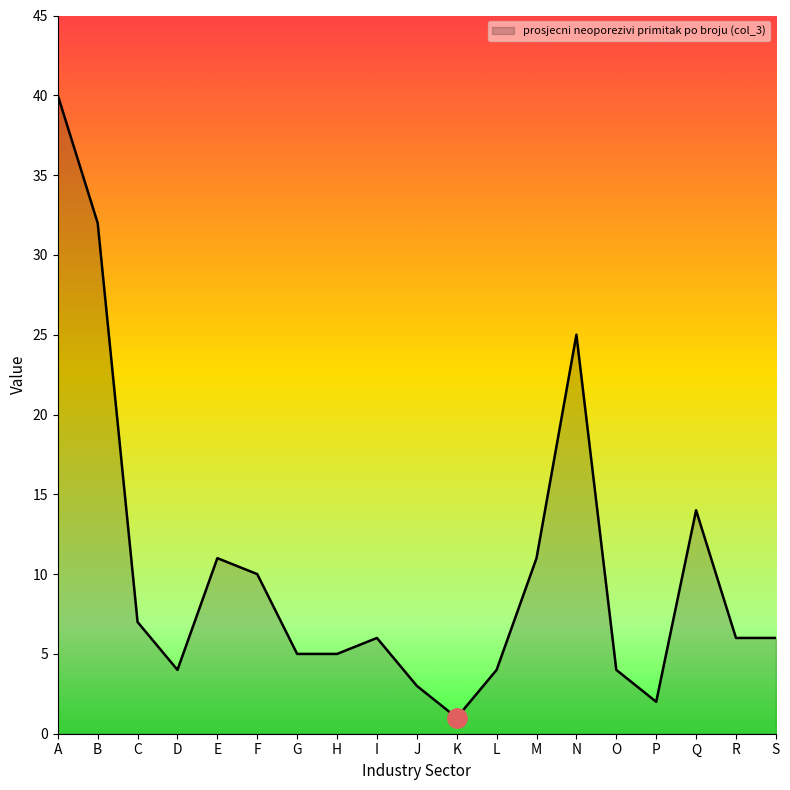

Is it true that the value at H is 1?

False